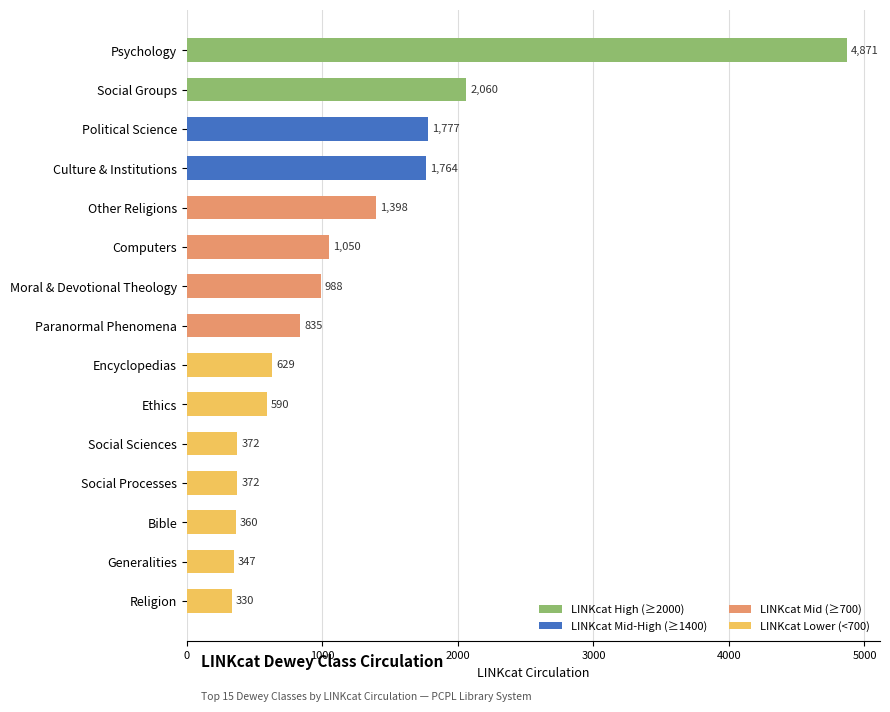

What is the average value?

1183